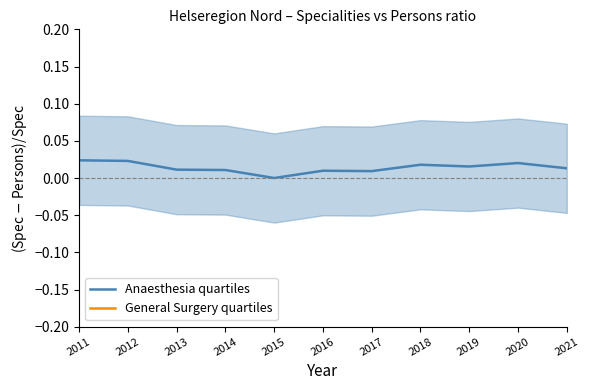

How many Anaesthesia quartiles values are between 0 and 1?

11